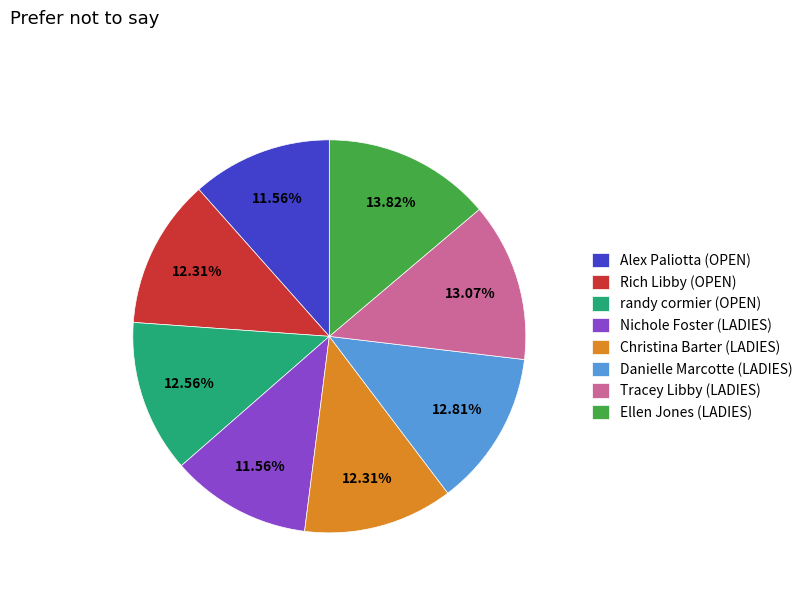

Is the sum of Nichole Foster (LADIES) and Ellen Jones (LADIES) greater than half?

No